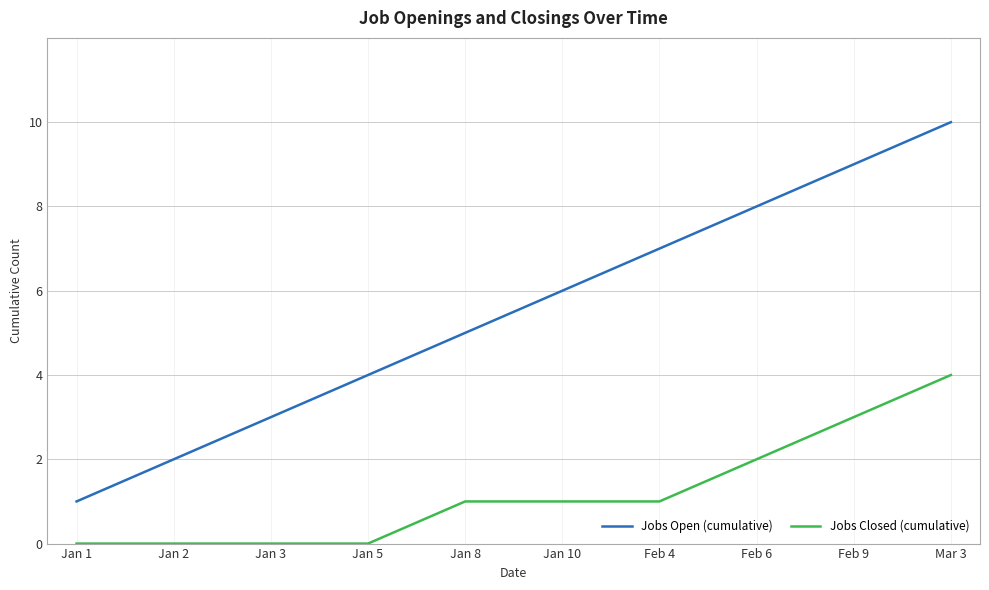

True or false: Jobs Closed (cumulative) has a value of 3 at Feb 9.

True